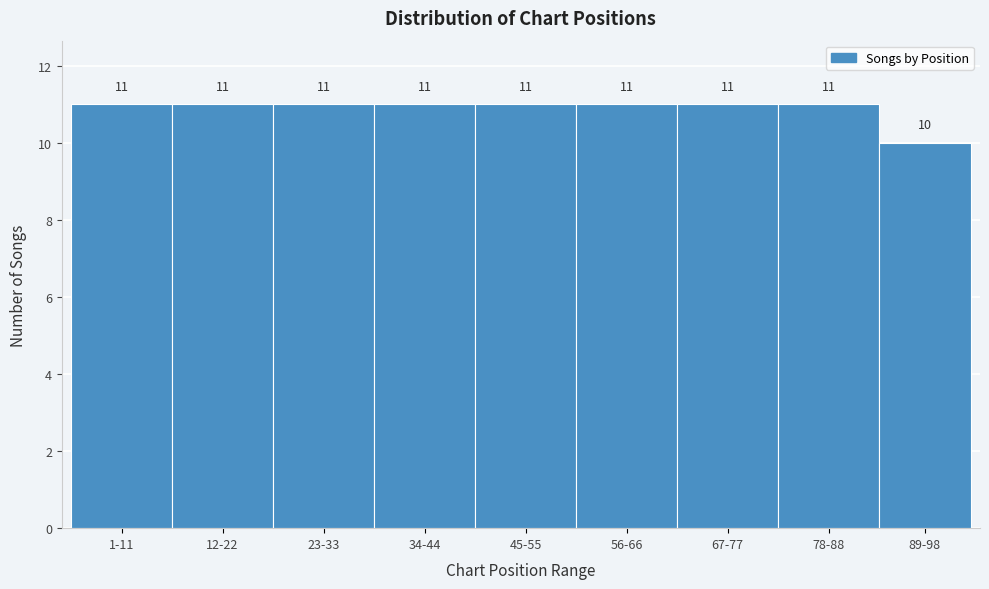

Reading right to left, transcribe all the data shown in this chart.

89-98=10	78-88=11	67-77=11	56-66=11	45-55=11	34-44=11	23-33=11	12-22=11	1-11=11